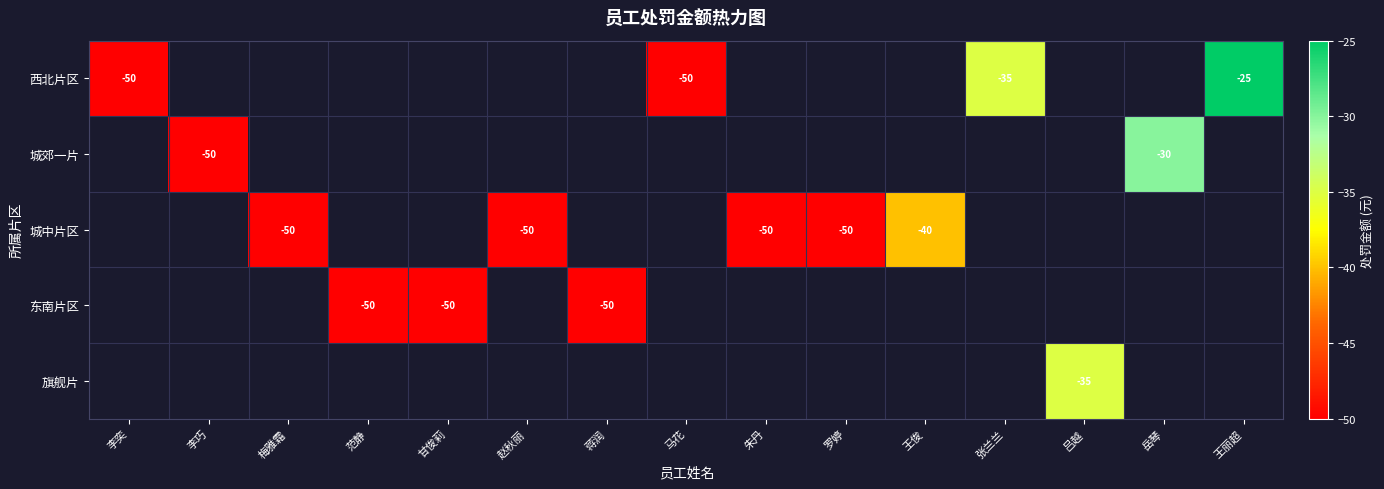

The 城中片区 series shows -40 at 王俊. True or false?

True